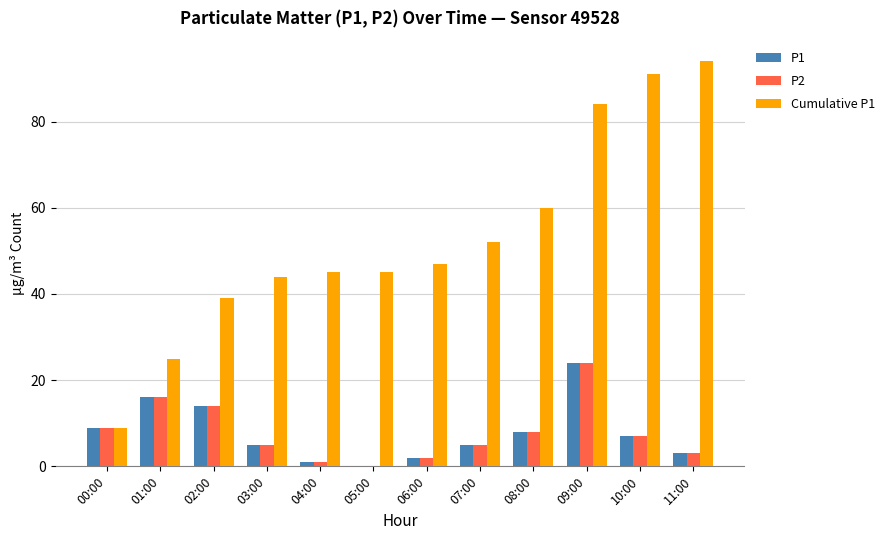

Which category has the highest value across all series?

11:00